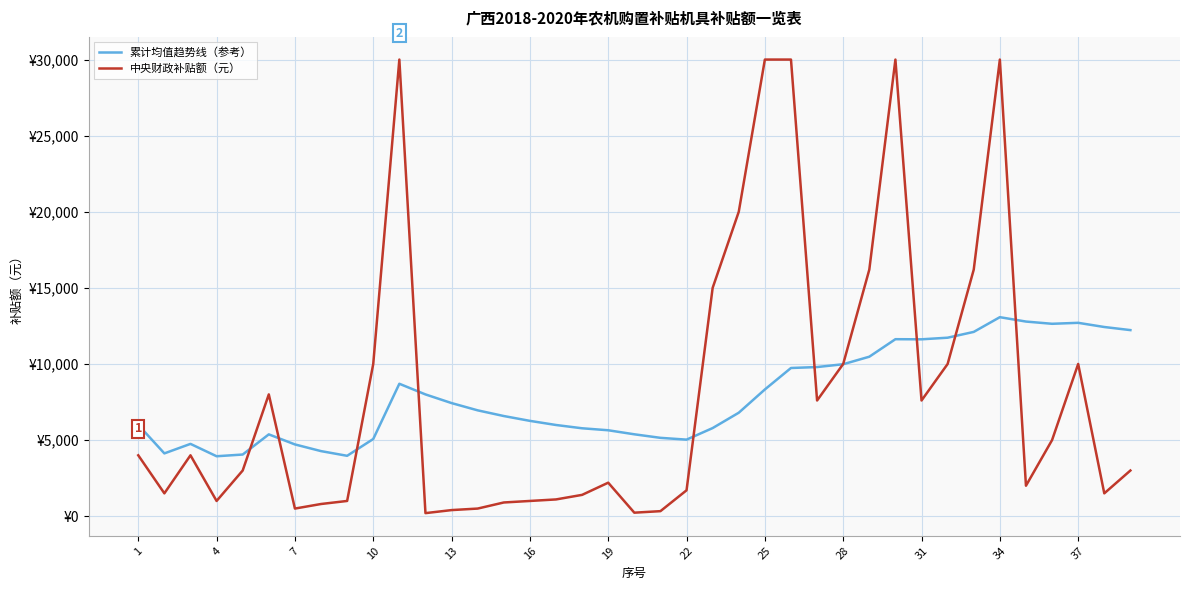

Is this an area chart (filled region under the line)?

No